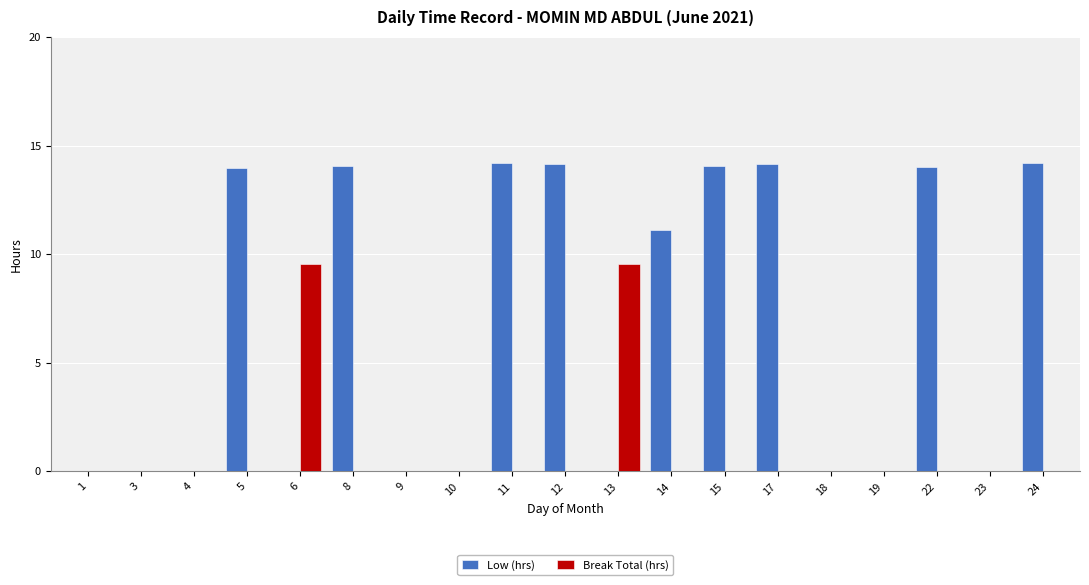

Is the value of Break Total (hrs) at 23 greater than the value of Low (hrs) at 24?

No